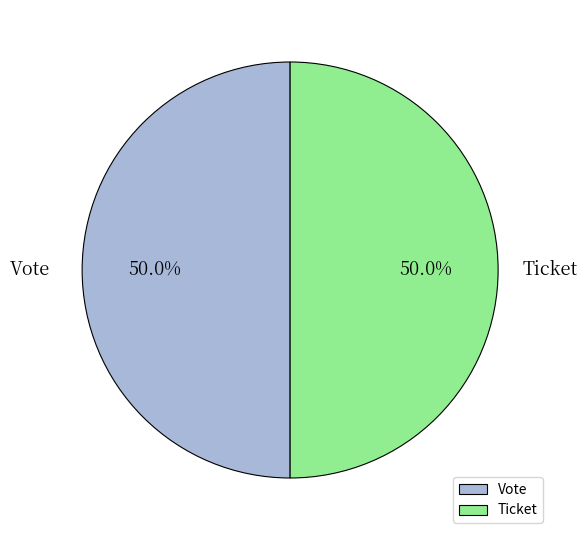

To the nearest percent, what is the difference between the Ticket and Vote slice percentages?

0%